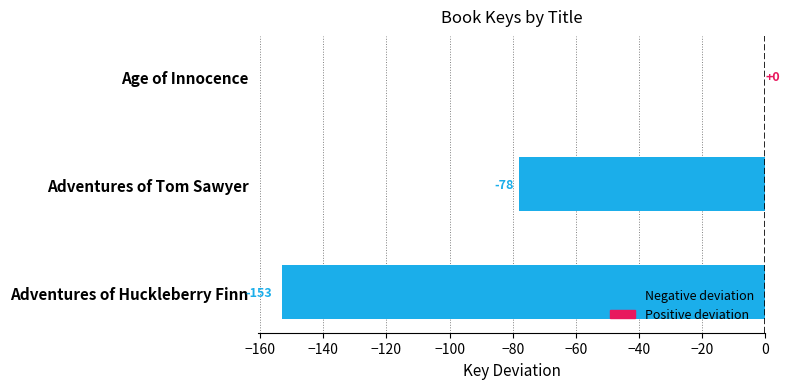

The value at Adventures of Tom Sawyer is -43. True or false?

False